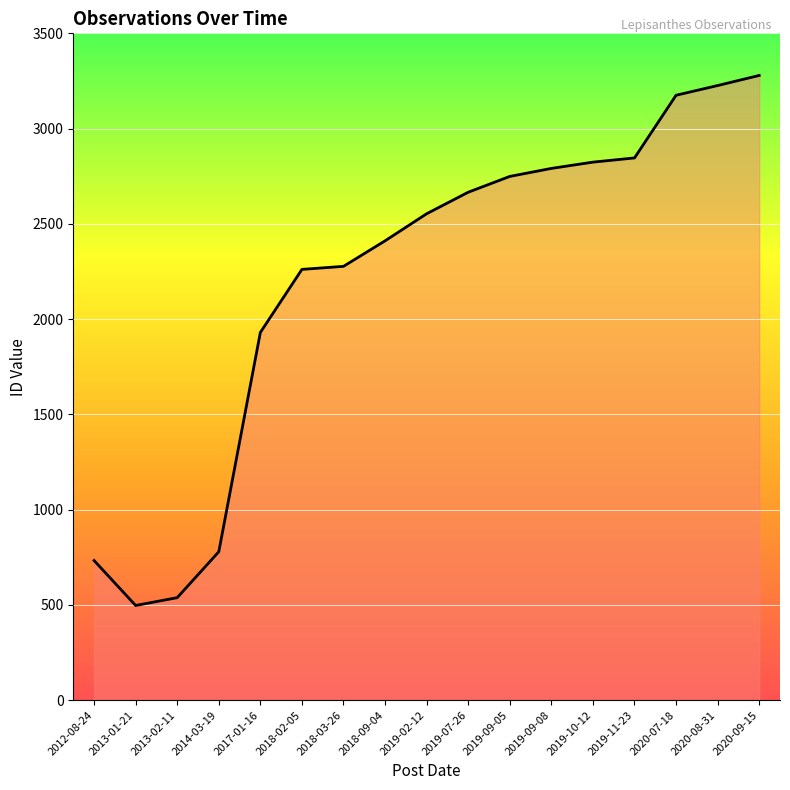

What is the difference between the values at 2020-07-18 and 2018-03-26?

898